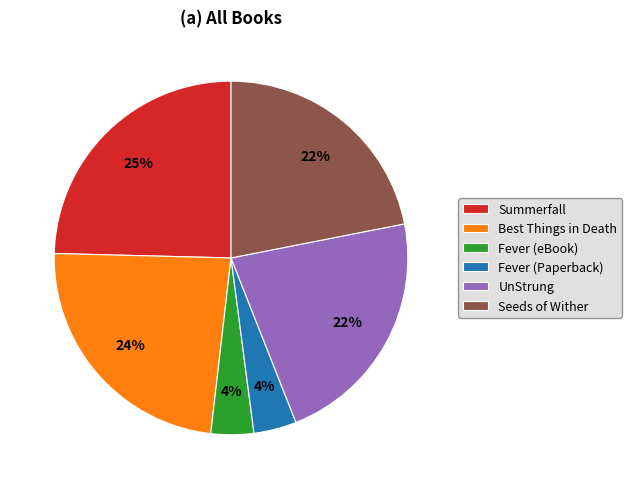

To the nearest percent, what is the difference between the Seeds of Wither and Best Things in Death slice percentages?

2%